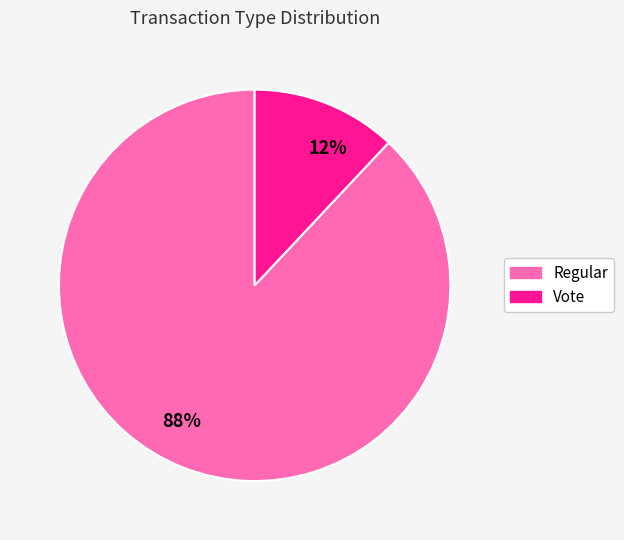

To the nearest percent, what is the combined percentage of Vote and Regular?

100%